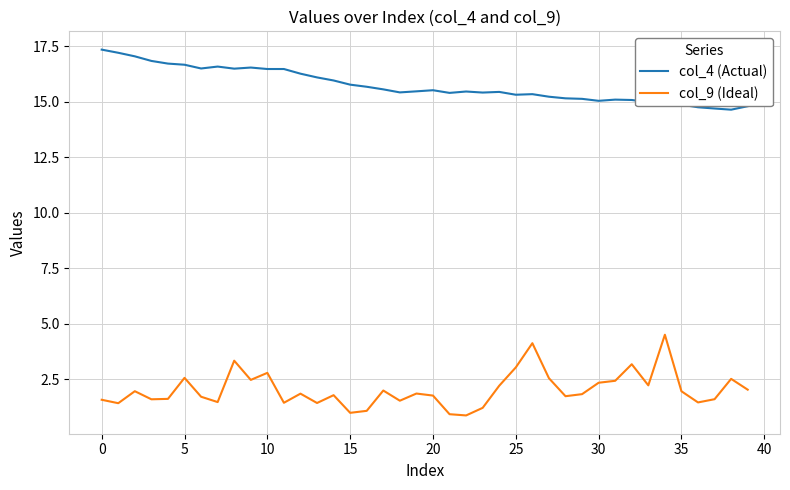

What is the difference between the maximum and minimum values in the col_9 (Ideal) series?

3.6